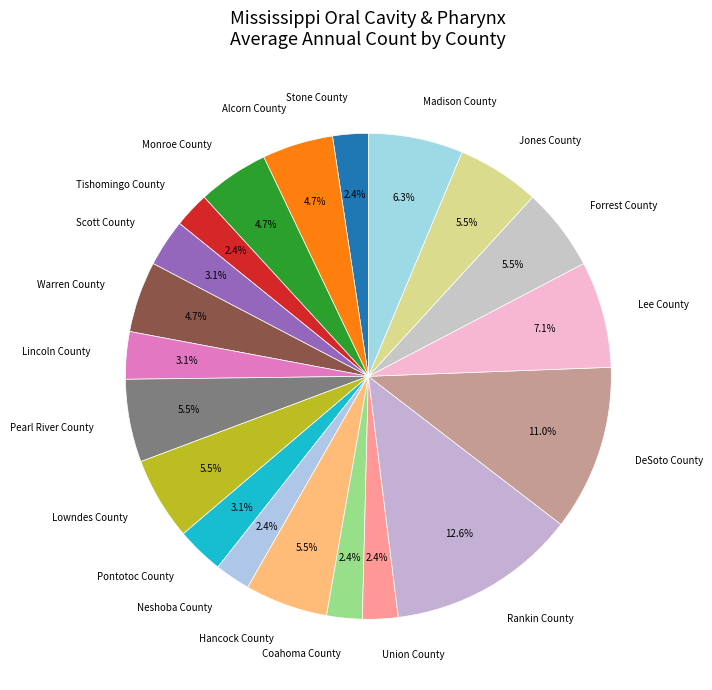

Is it true that Warren County is 12% of the pie?

False